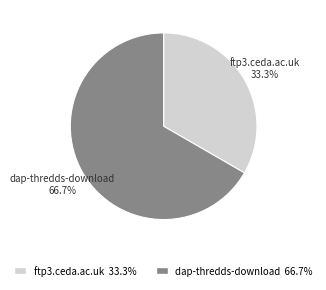

Which has a higher value, dap-thredds-download or ftp3.ceda.ac.uk?

dap-thredds-download